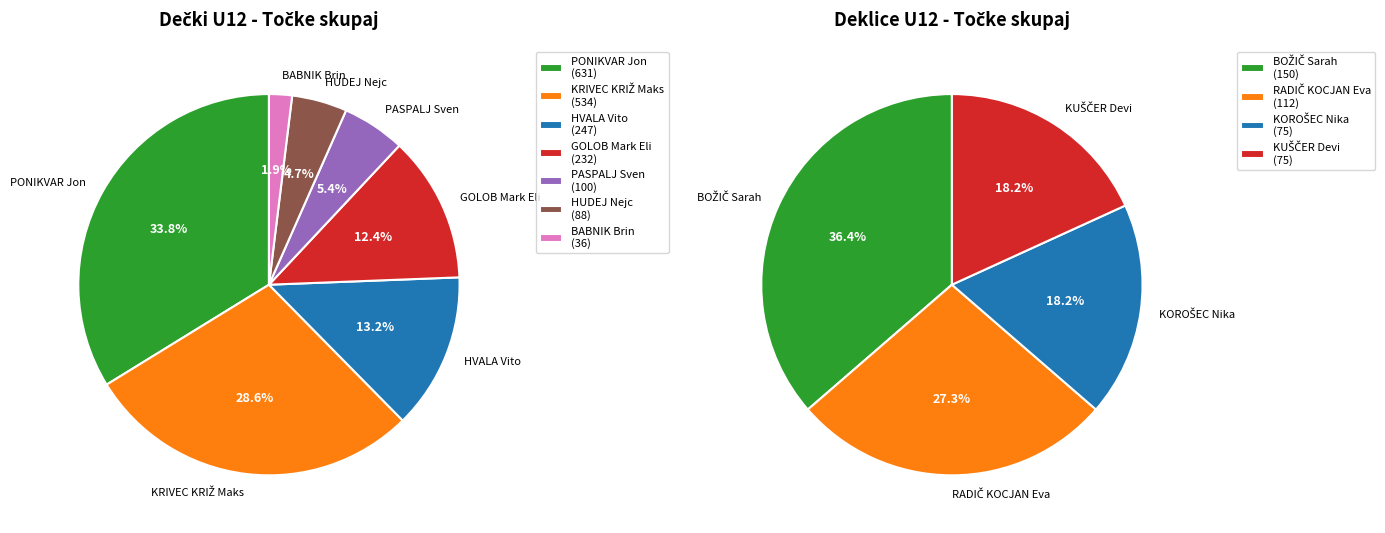

Is the sum of PASPALJ Sven and PONIKVAR Jon greater than half?

No